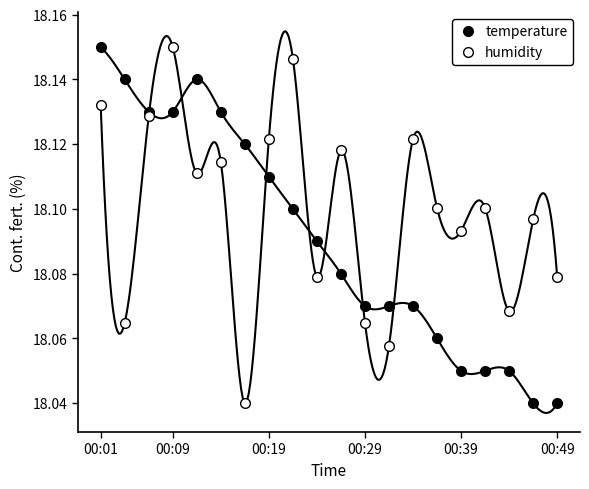

What is the average value of the temperature series?

18.1